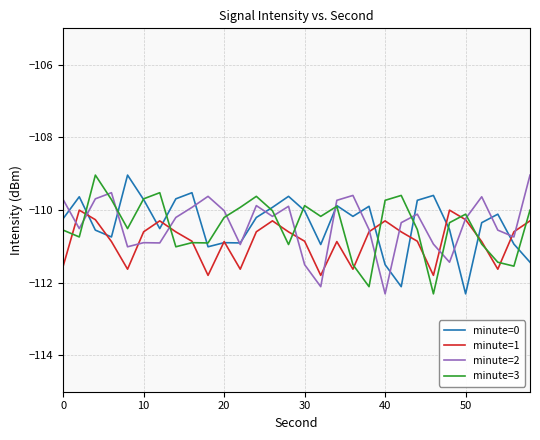

What is the highest value of the minute=0 series?

-109.0